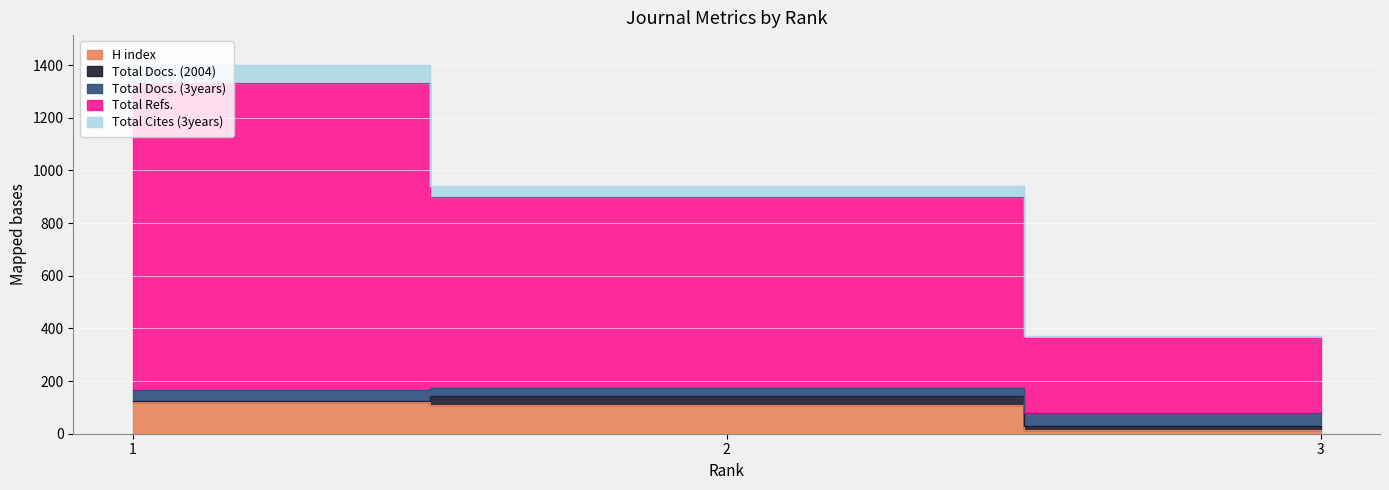

Which series has the largest total across all categories?

Total Cites (3years)